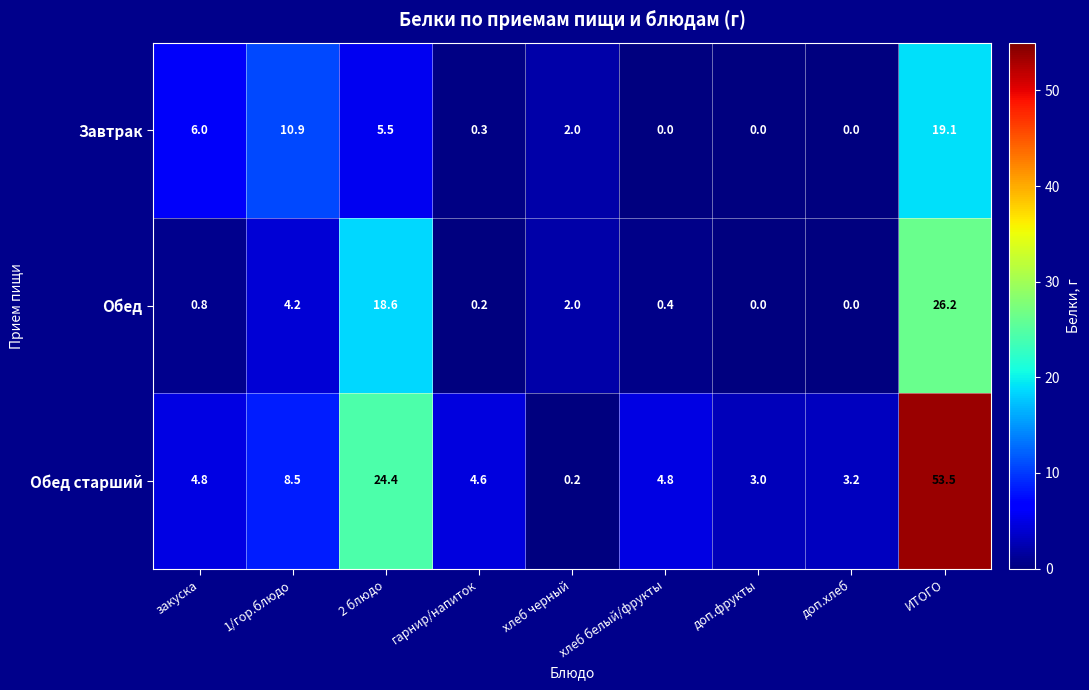

What is the highest value of the Обед series?

26.2